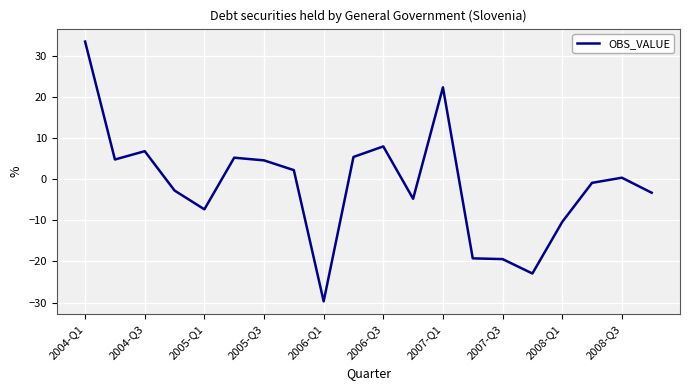

How many values are above zero?

10